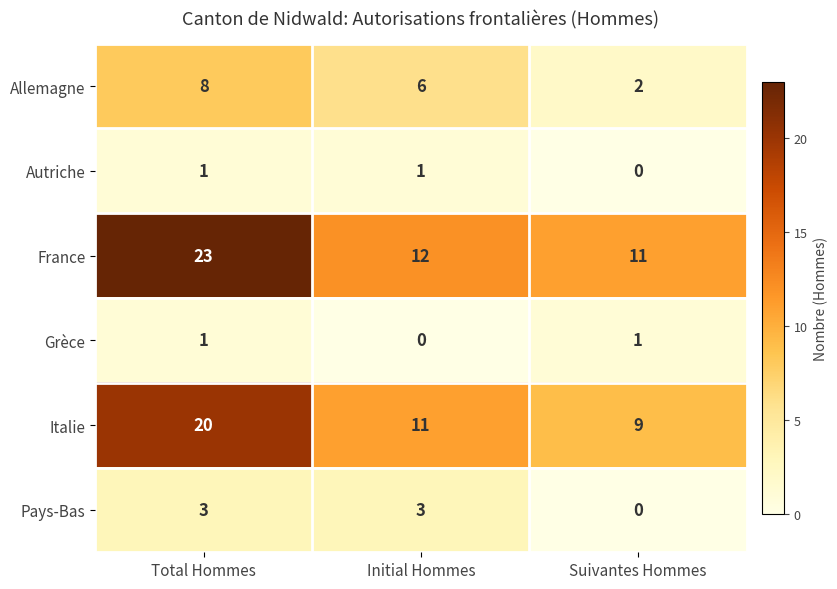

Where does the Allemagne series first go above 6?

Total Hommes